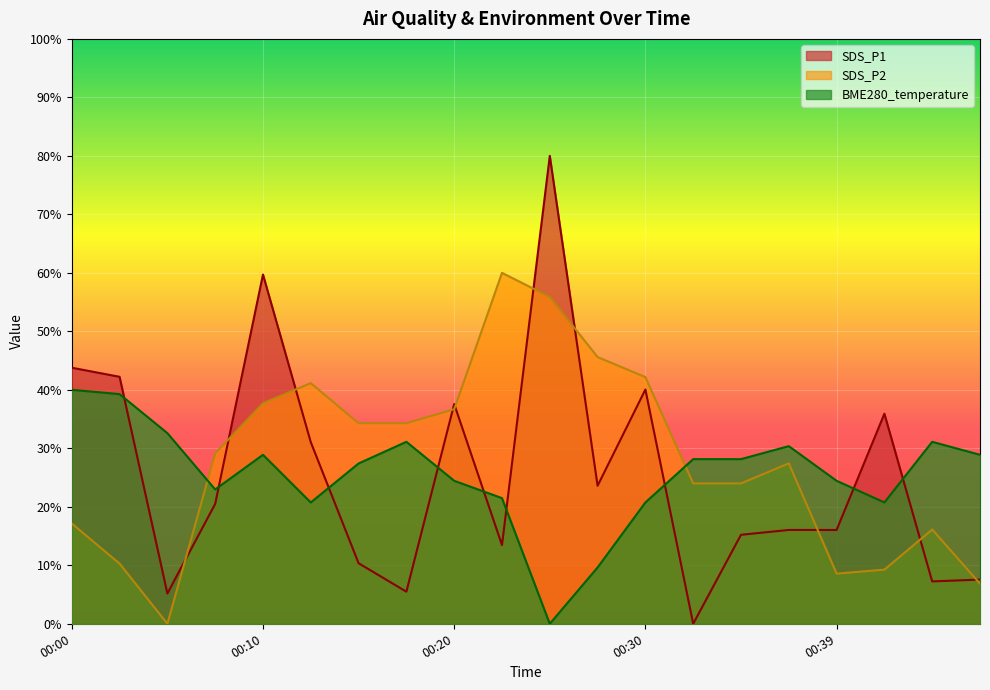

How many categories are shown in the chart?

20